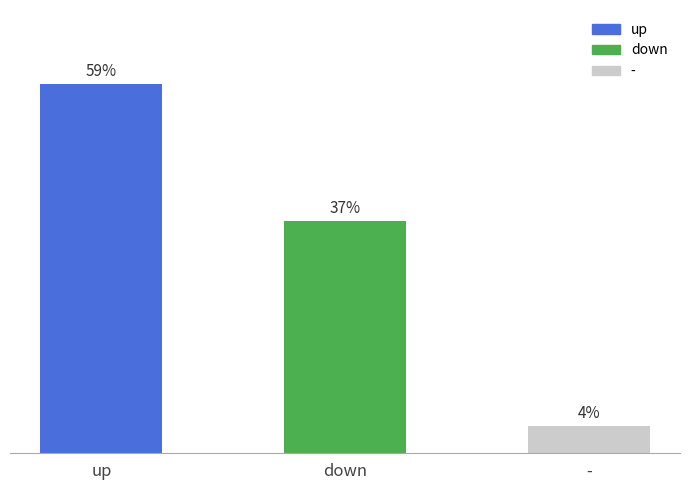

Are the bars horizontal?

No